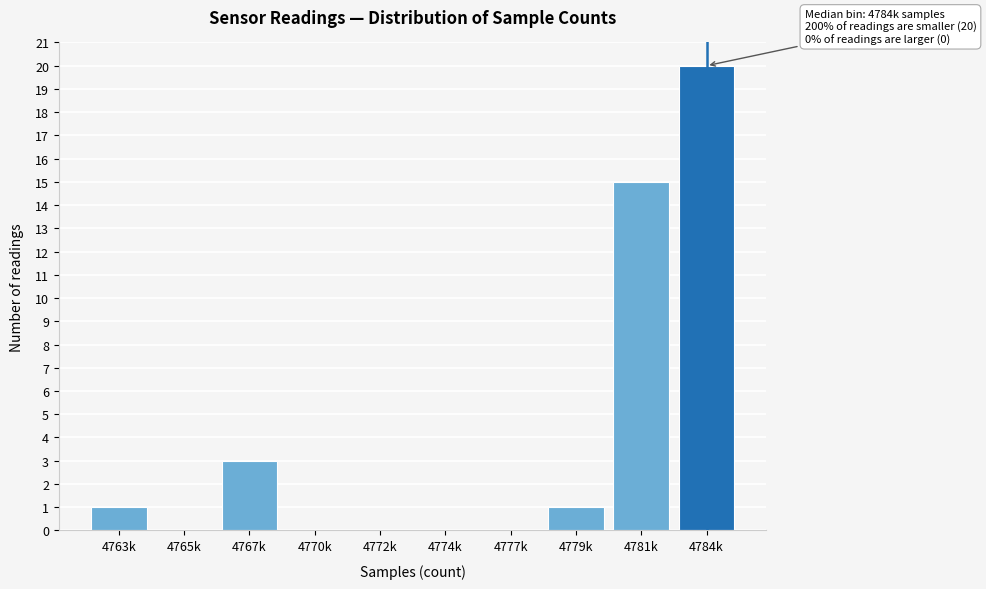

Reading left to right, what are all the values shown in this chart?

4763k=1	4765k=0	4767k=3	4770k=0	4772k=0	4774k=0	4777k=0	4779k=1	4781k=15	4784k=20